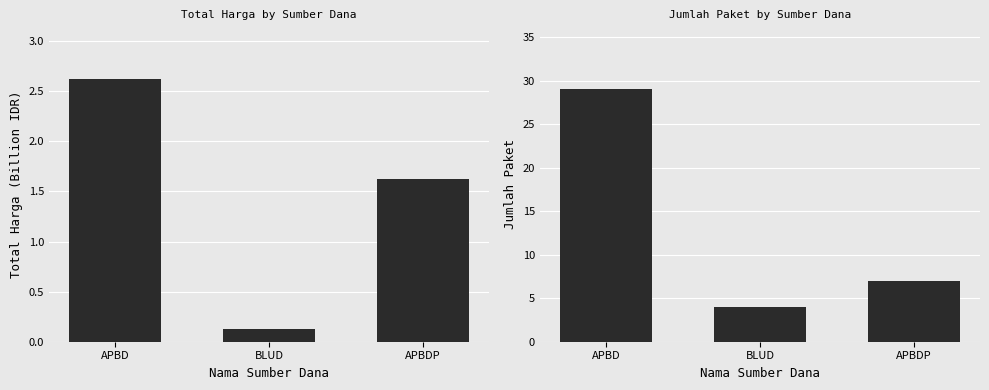

At APBD, list the series in order from smallest to largest.

Total Harga, Jumlah Paket